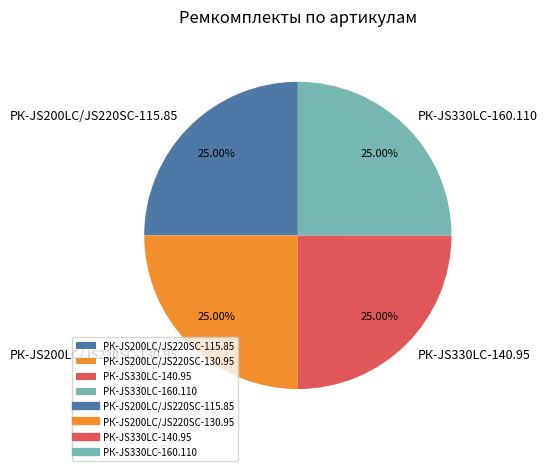

Count the number of slices in the pie.

4